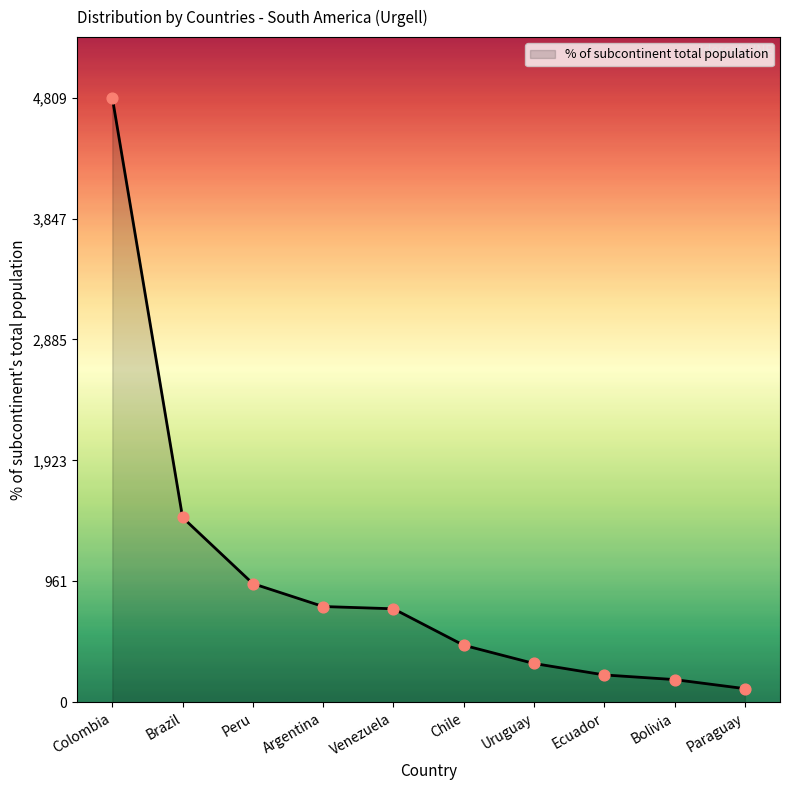

What is the change in value from Venezuela to Chile?

-290